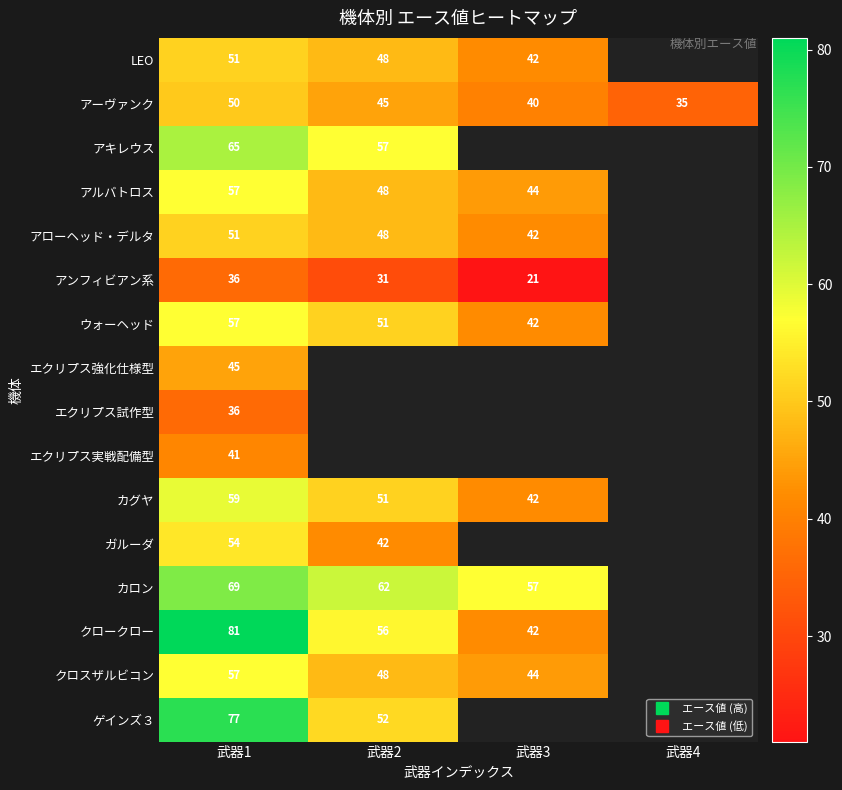

Rank the series by their maximum value, from highest to lowest.

クロークロー, ゲインズ３, カロン, アキレウス, カグヤ, アルバトロス, ウォーヘッド, クロスザルビコン, ガルーダ, LEO, アローヘッド・デルタ, アーヴァンク, エクリプス強化仕様型, エクリプス実戦配備型, アンフィビアン系, エクリプス試作型